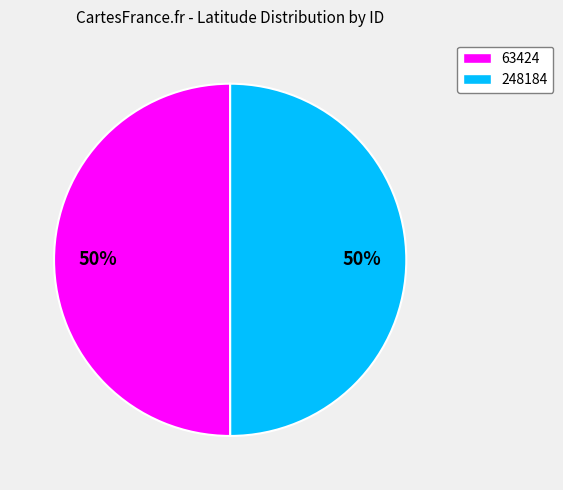

What is the ratio of the value at 63424 to the value at 248184?

1.0